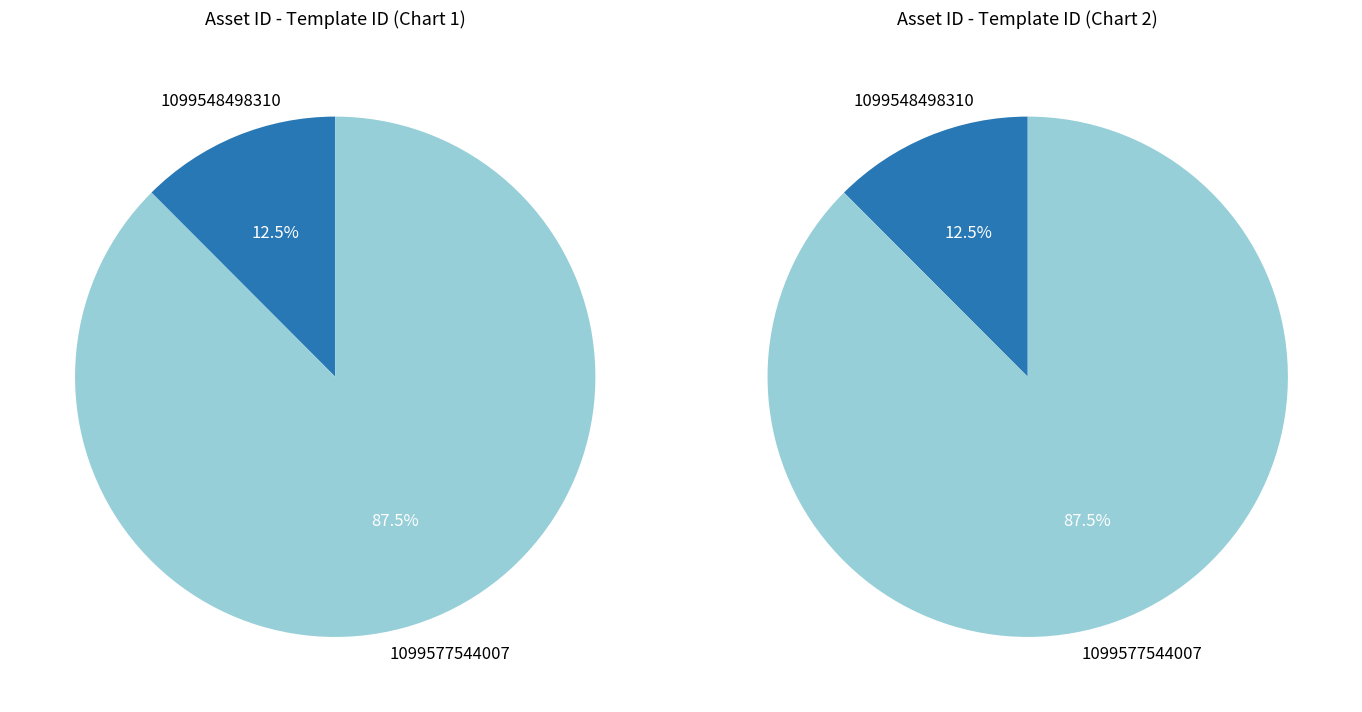

Combined, what portion of the pie is 1099548498310 and 1099577544007?

100.0%